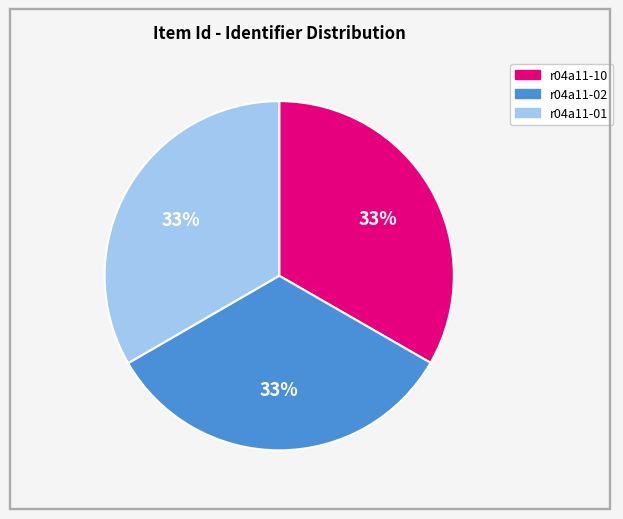

To the nearest percent, what percentage of the pie is r04a11-02?

33%